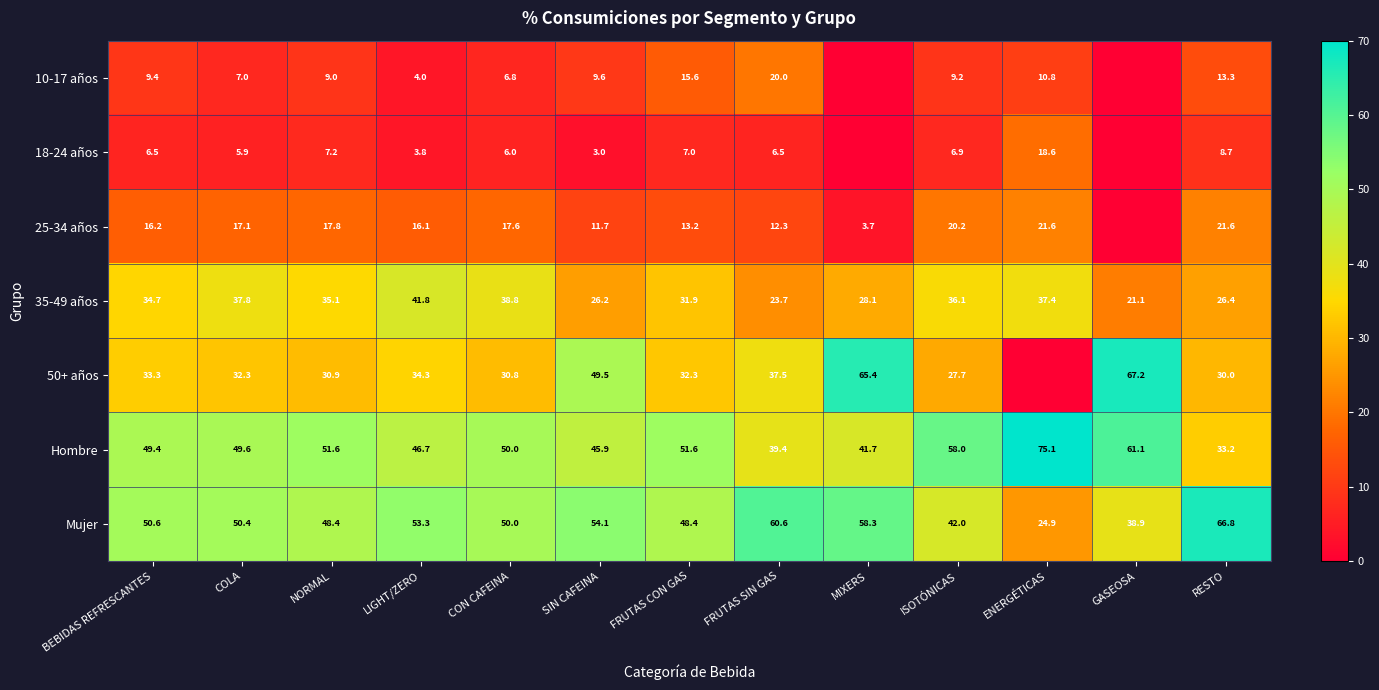

At FRUTAS SIN GAS, list the series in order from largest to smallest.

Mujer, Hombre, 50+ años, 35-49 años, 10-17 años, 25-34 años, 18-24 años